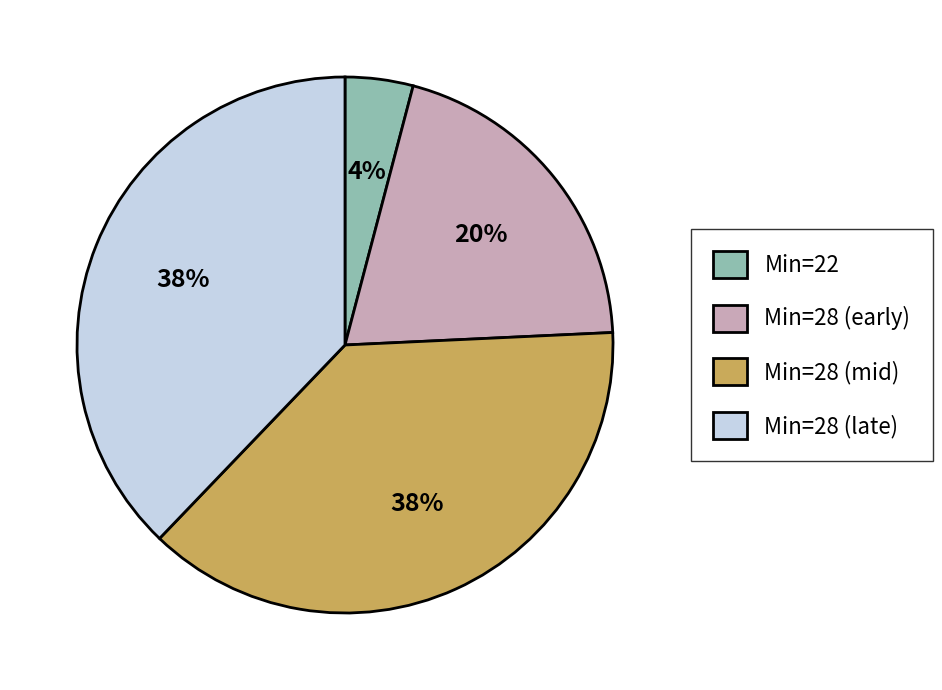

To the nearest percent, what is the difference between the largest and smallest slice percentages?

34%